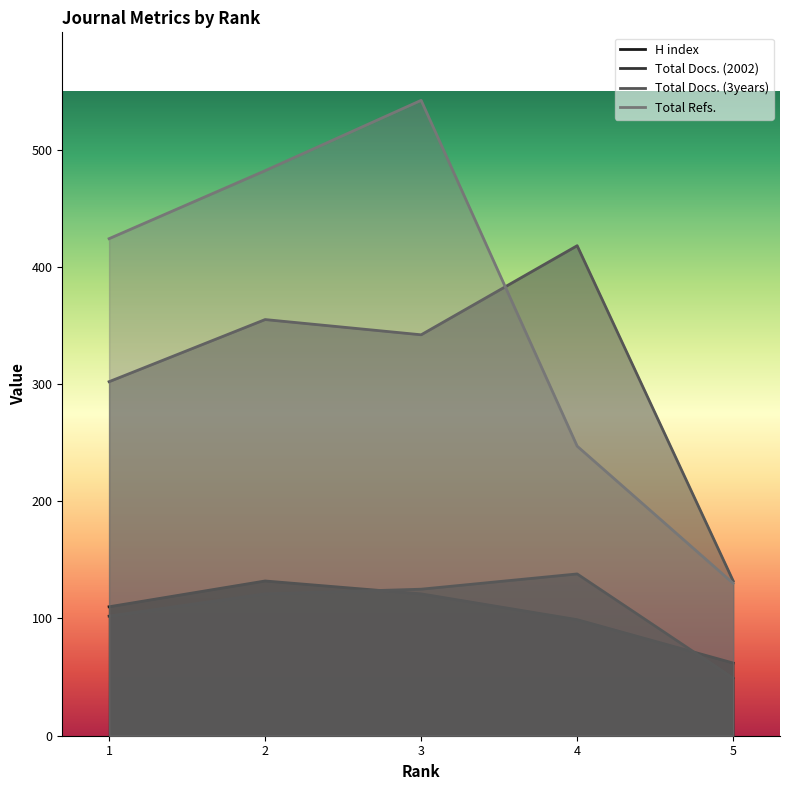

How many data points in H index are above 110?

2